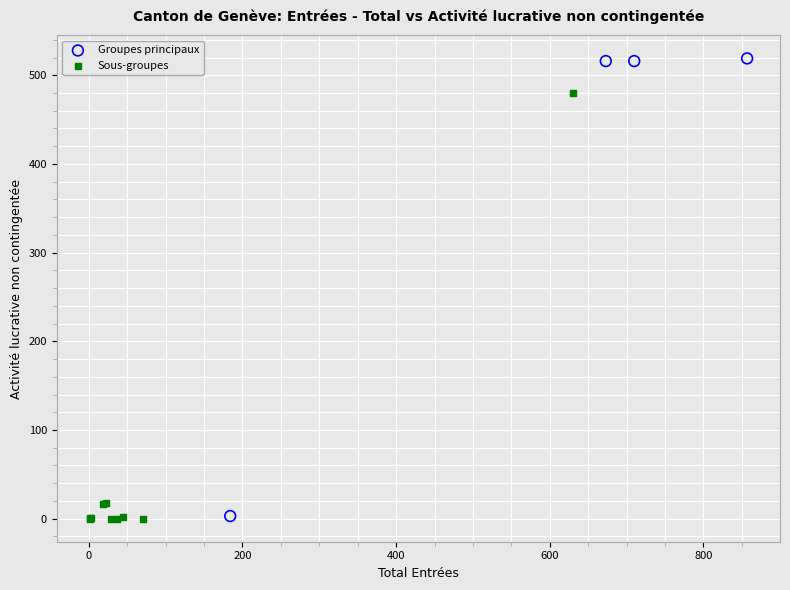

Which series contains the highest Y value?

Groupes principaux